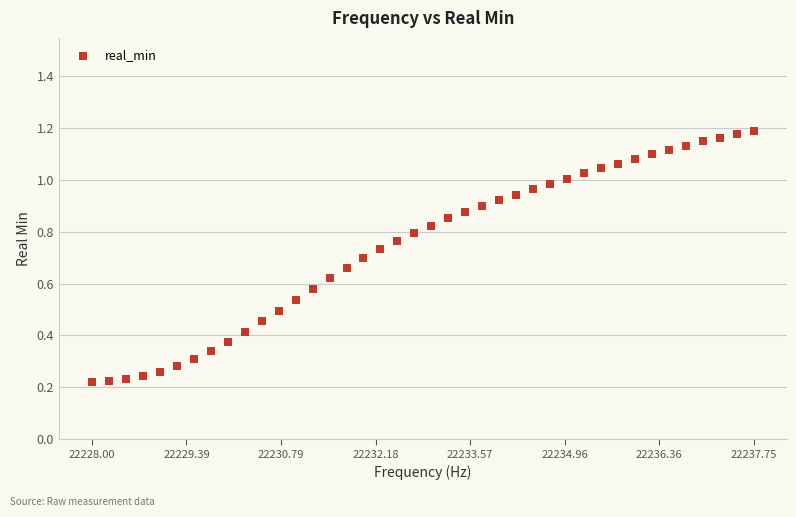

What is the range of X values (max minus min)?

9.8